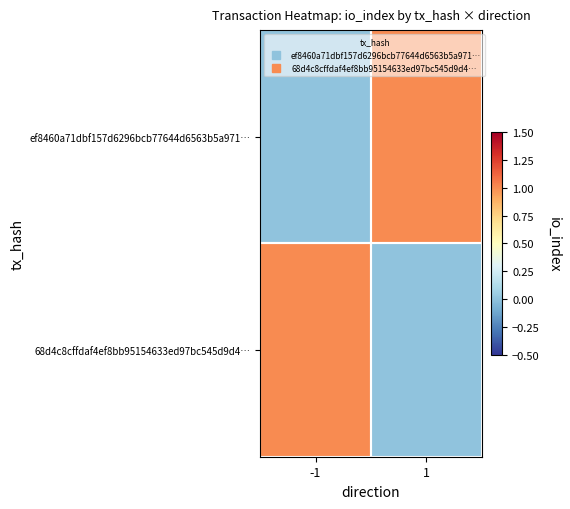

Which category has the lowest value across all series?

-1